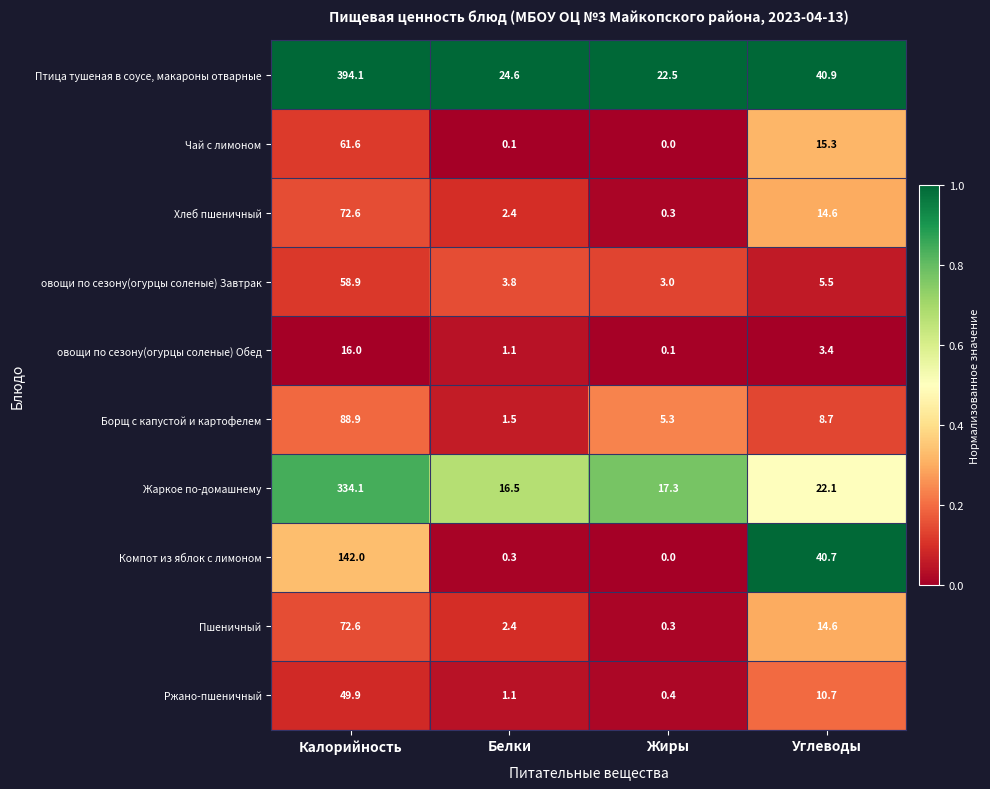

How many categories are shown in the chart?

4